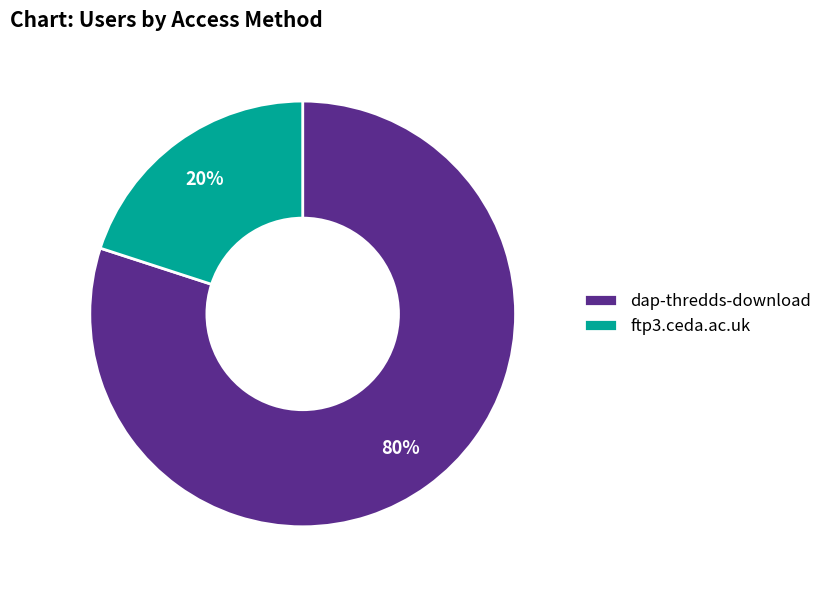

Which slice represents more than half of the pie?

dap-thredds-download